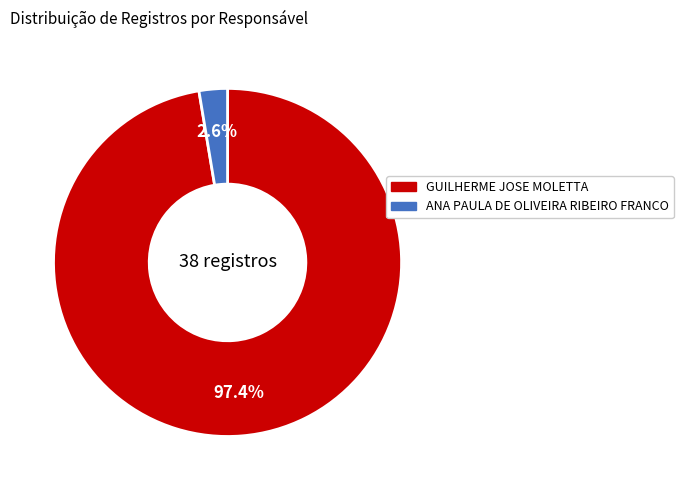

Which category has the biggest portion of the pie?

GUILHERME JOSE MOLETTA